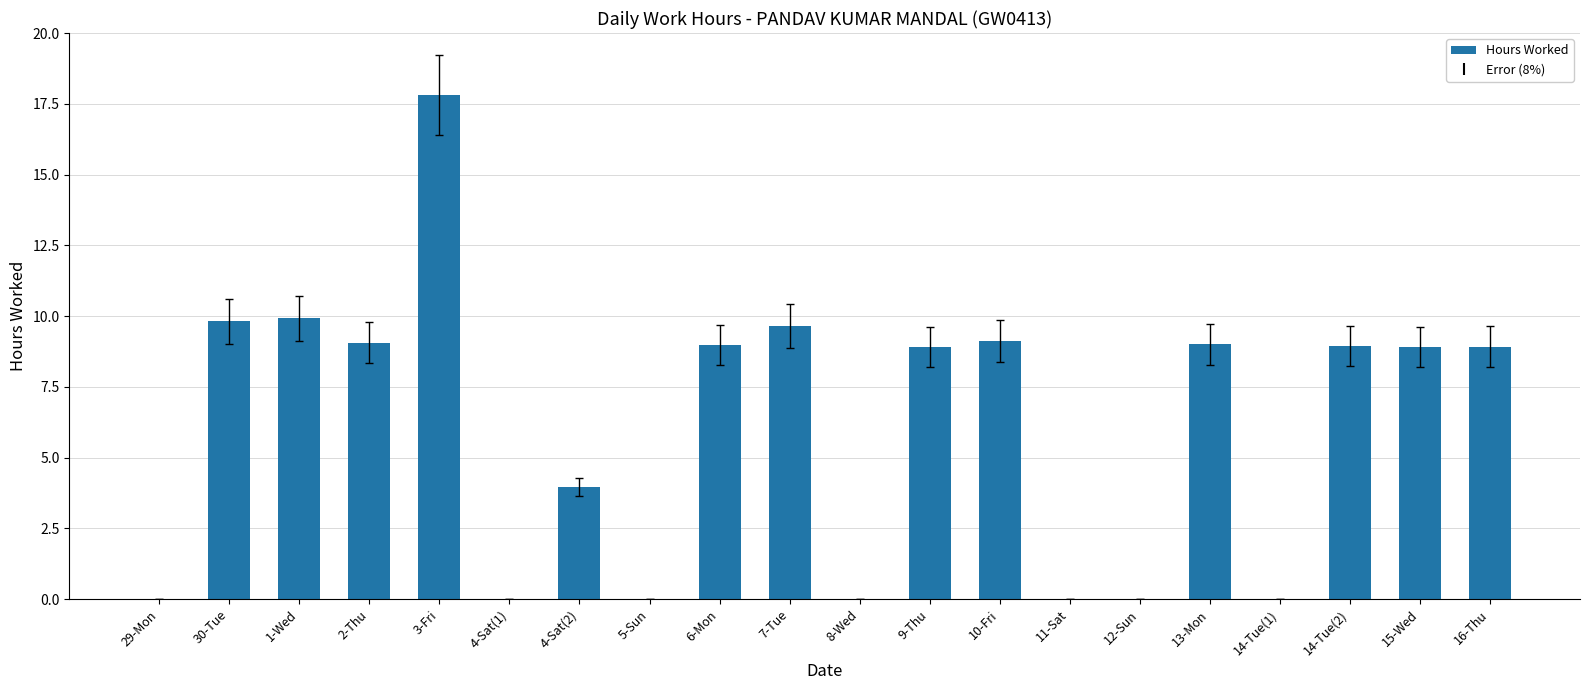

Which category has the highest value across all series?

3-Fri